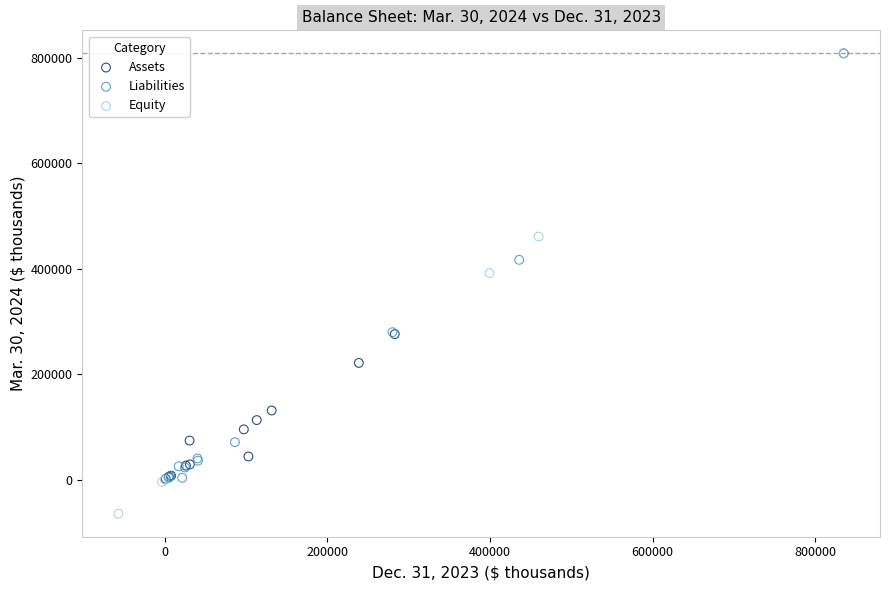

Which series contains the lowest Y value?

Equity